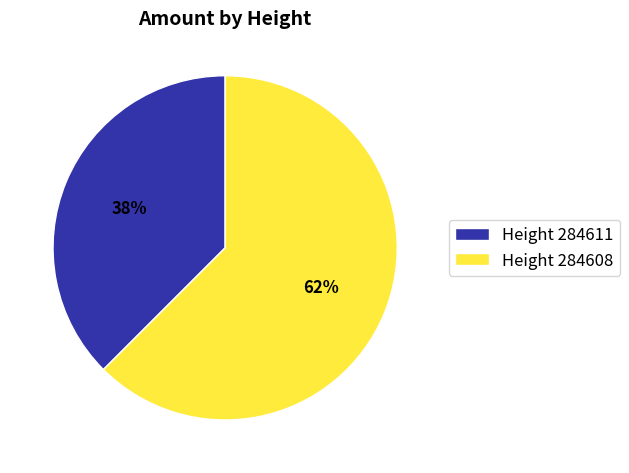

What is the largest slice in the pie chart?

Height 284608